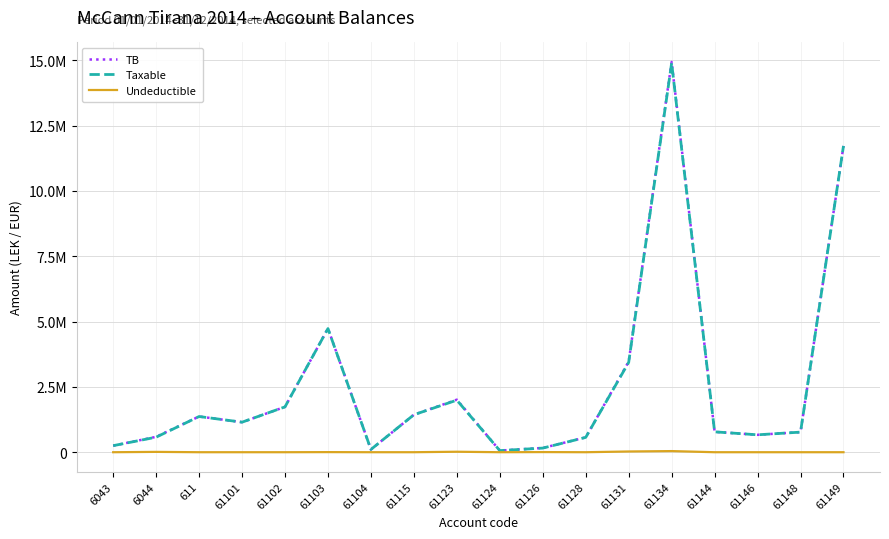

Does the chart display data point markers on the line(s)?

No